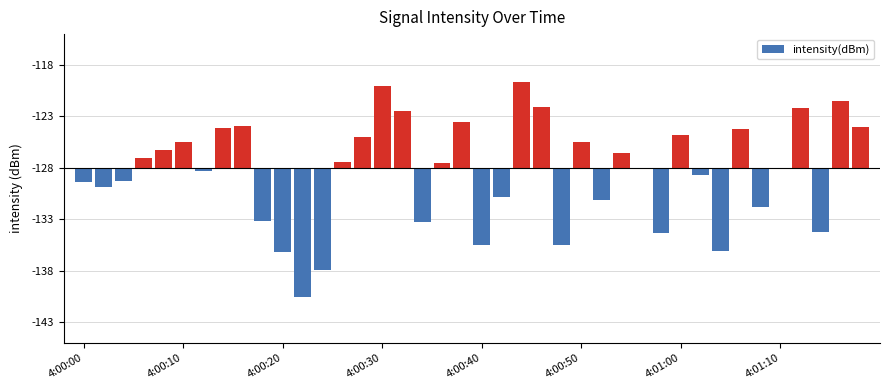

What is the difference between the maximum and minimum values?

20.9